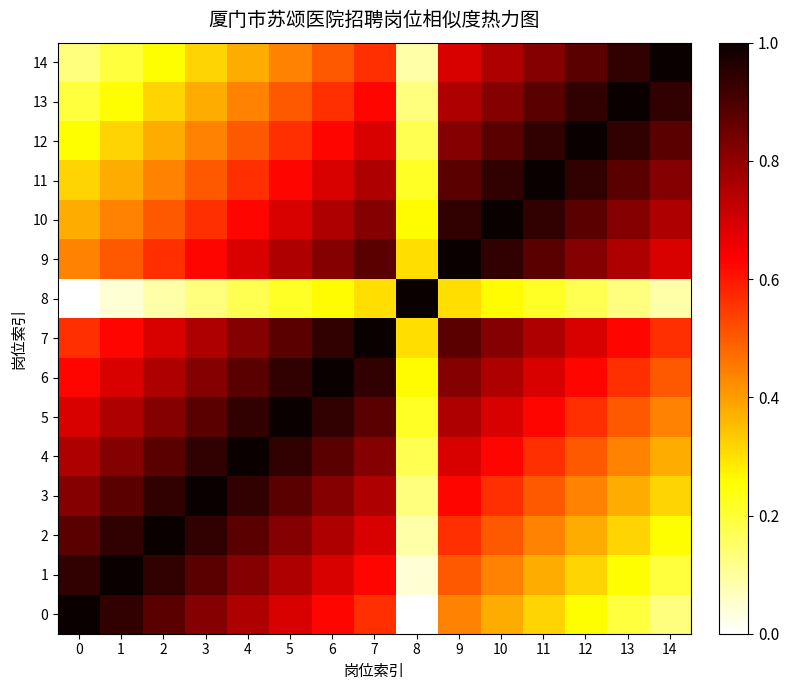

Count the number of data series in this chart.

15